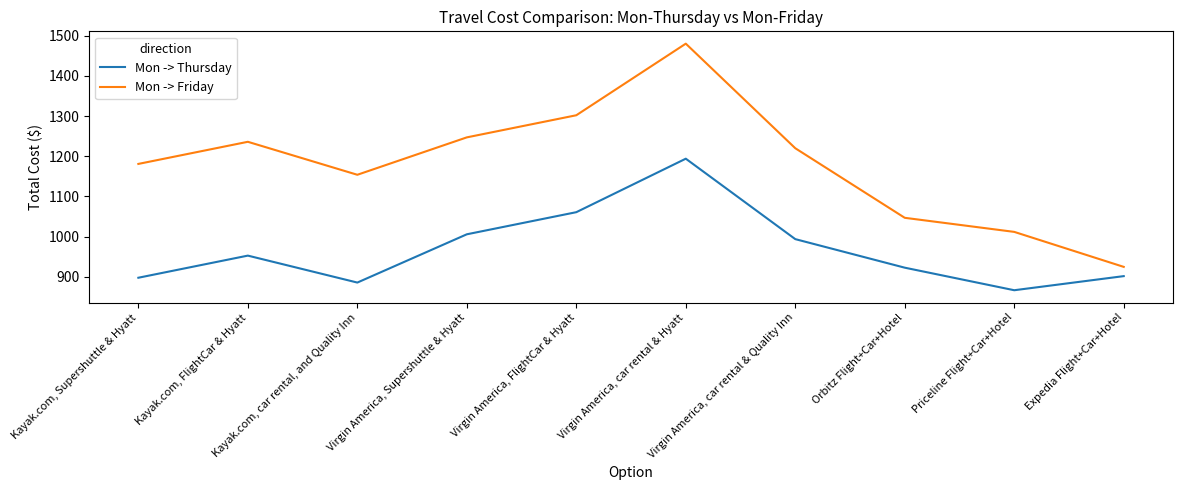

How many interior local valleys does the Mon -> Thursday series have?

2